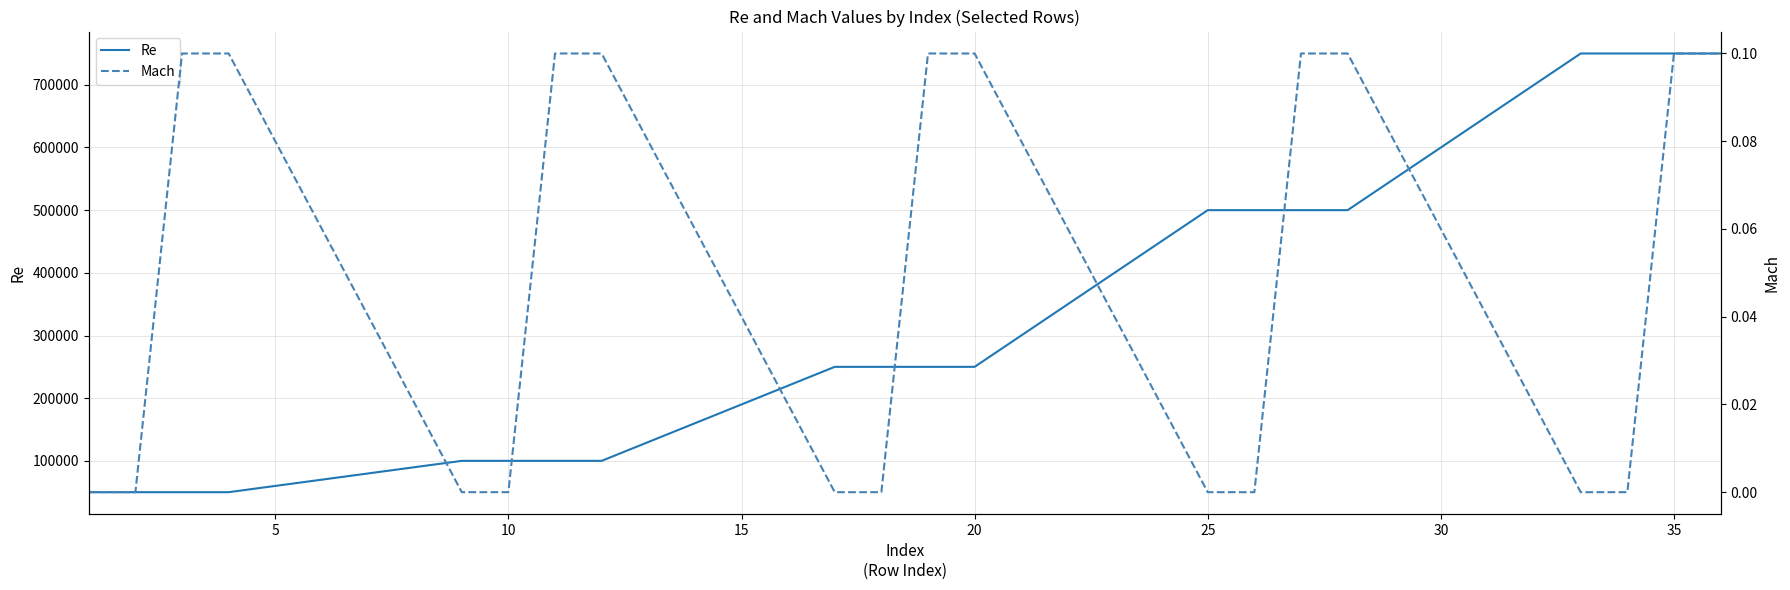

Read the Re value at 20.

250000